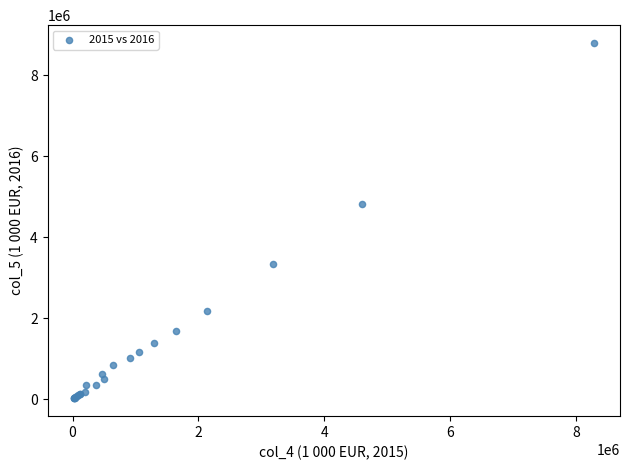

What Y value in the scatter plot is closest to 4408440?

4815168.1